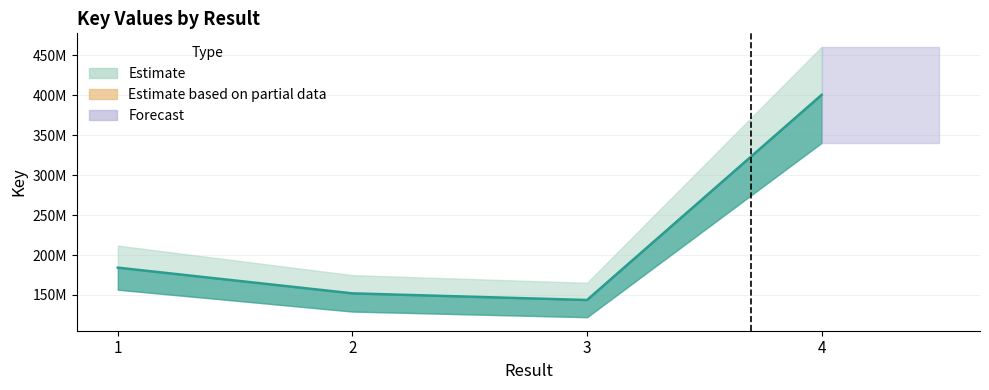

Where is the first local minimum?

3